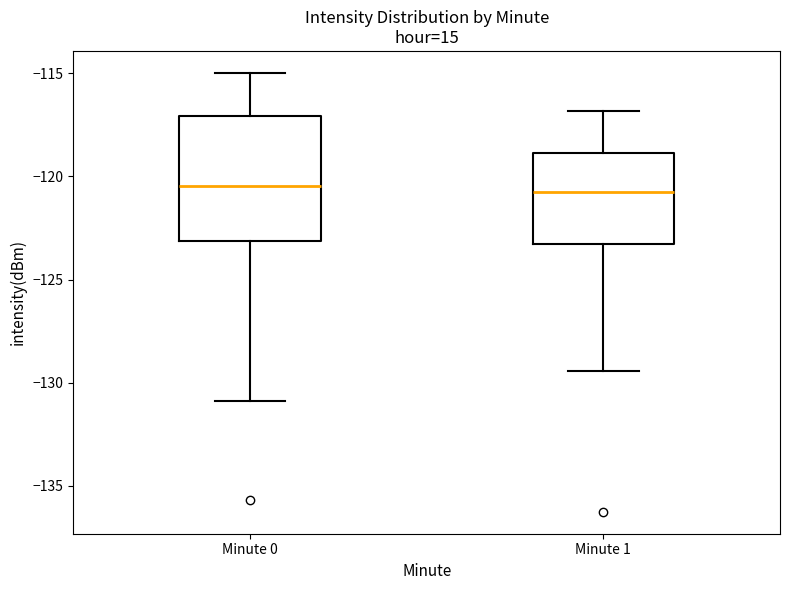

Reading left to right, transcribe this box plot: for each box, give where its median line is, the range the box spans, and where its two whiskers end, as read against the y-axis. The values are not printed on the chart, so give them approximately, as read against the axis.

Minute 0: median -120.5, box -123.0 to -117.0, whiskers -131.0 to -115.0
Minute 1: median -121.0, box -123.5 to -119.0, whiskers -129.5 to -117.0